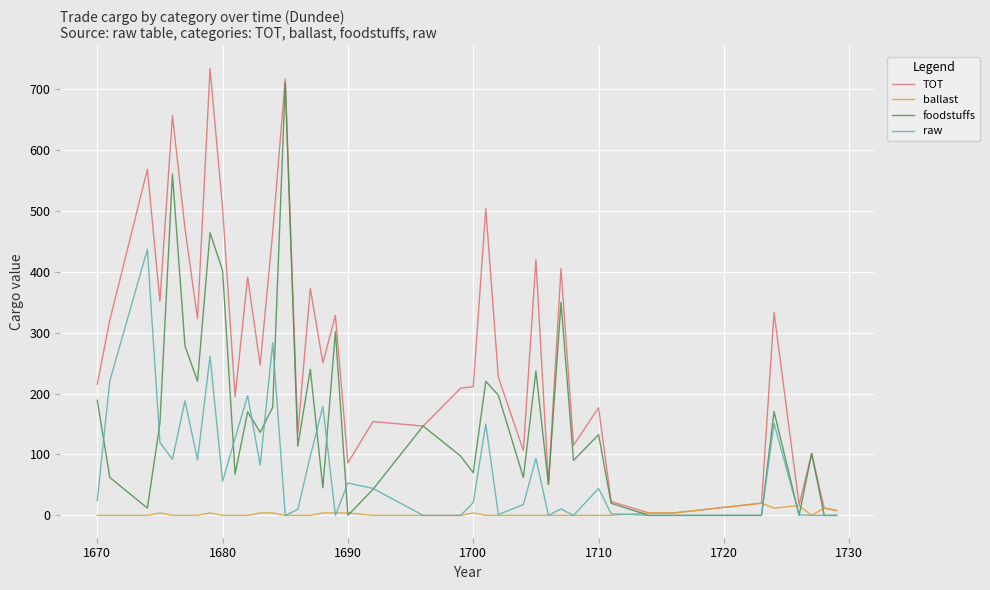

What is the highest value of the foodstuffs series?

710.4